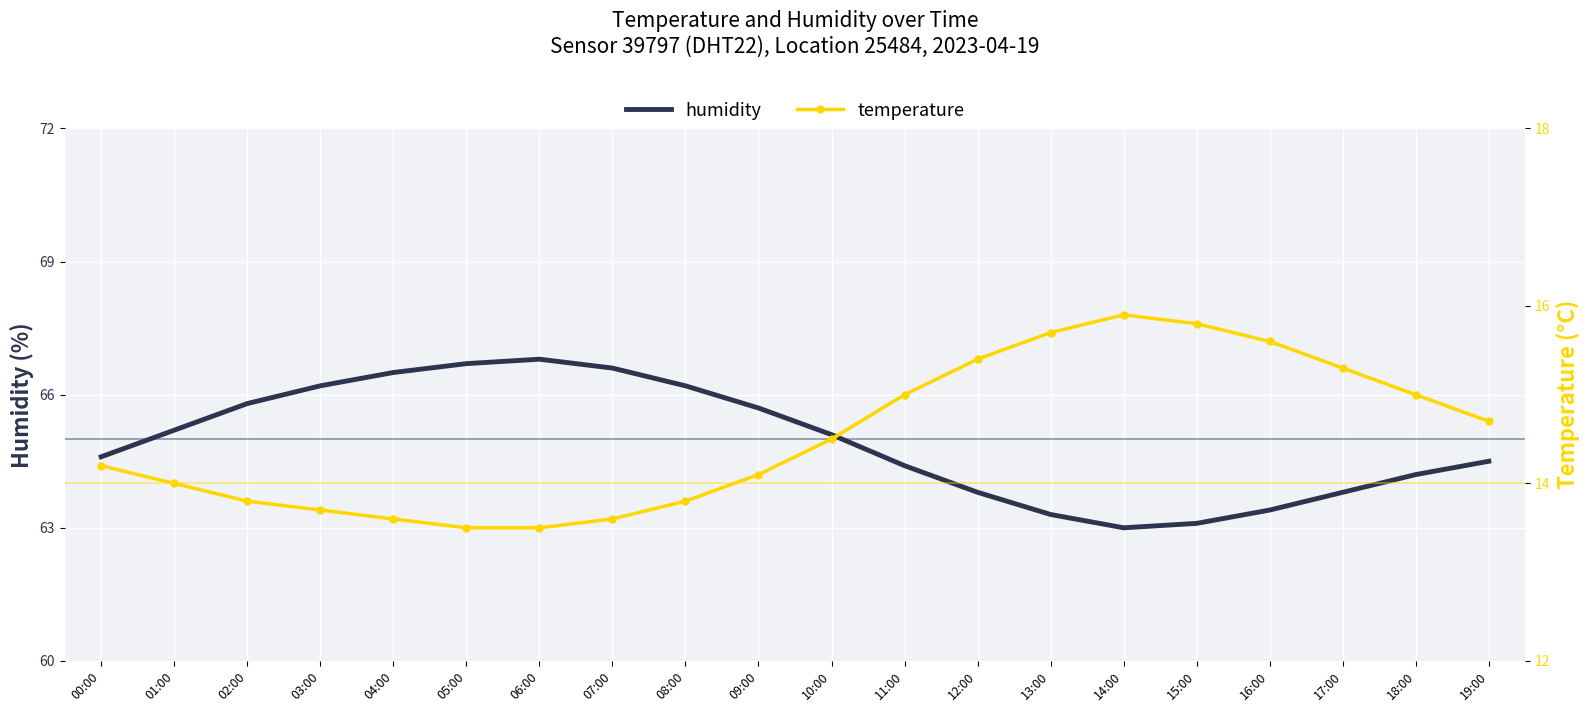

Which series has the largest range (max minus min)?

humidity